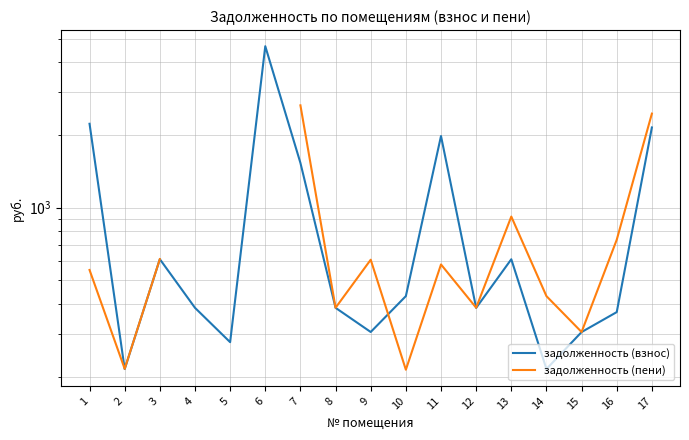

The value of задолженность (пени) at 8 is 385.5. True or false?

True